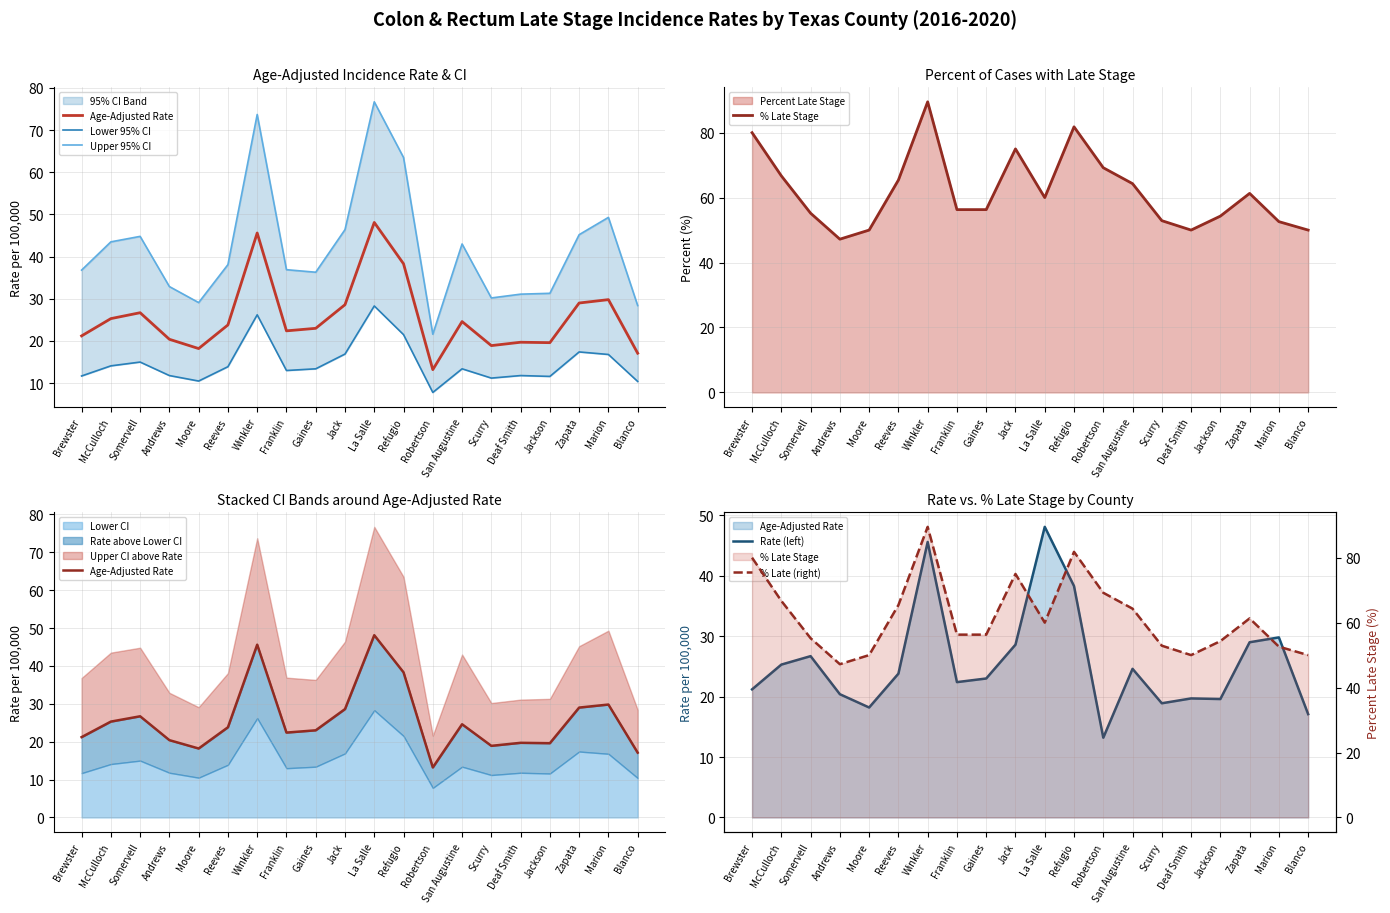

Reading left to right, transcribe all the data shown in this chart.

Age-Adjusted Rate: 21.2	25.3	26.7	20.4	18.2	23.8	45.6	22.4	23.0	28.6	48.1	38.3	13.2	24.6	18.9	19.7	19.6	29.0	29.8	17.1
Lower 95% CI: 11.7	14.1	15.0	11.8	10.5	13.9	26.2	13.0	13.4	16.9	28.3	21.5	7.8	13.4	11.2	11.8	11.6	17.4	16.8	10.4
Upper 95% CI: 36.8	43.5	44.8	32.9	29.1	38.1	73.7	36.9	36.3	46.4	76.7	63.5	21.6	43.0	30.2	31.1	31.3	45.2	49.3	28.4
% Late Stage: 80.0	66.7	55.2	47.2	50.0	65.4	89.5	56.3	56.3	75.0	60.0	81.8	69.2	64.3	52.9	50.0	54.3	61.3	52.6	50.0
Rate (left): 21.2	25.3	26.7	20.4	18.2	23.8	45.6	22.4	23.0	28.6	48.1	38.3	13.2	24.6	18.9	19.7	19.6	29.0	29.8	17.1
% Late (right): 80.0	66.7	55.2	47.2	50.0	65.4	89.5	56.3	56.3	75.0	60.0	81.8	69.2	64.3	52.9	50.0	54.3	61.3	52.6	50.0